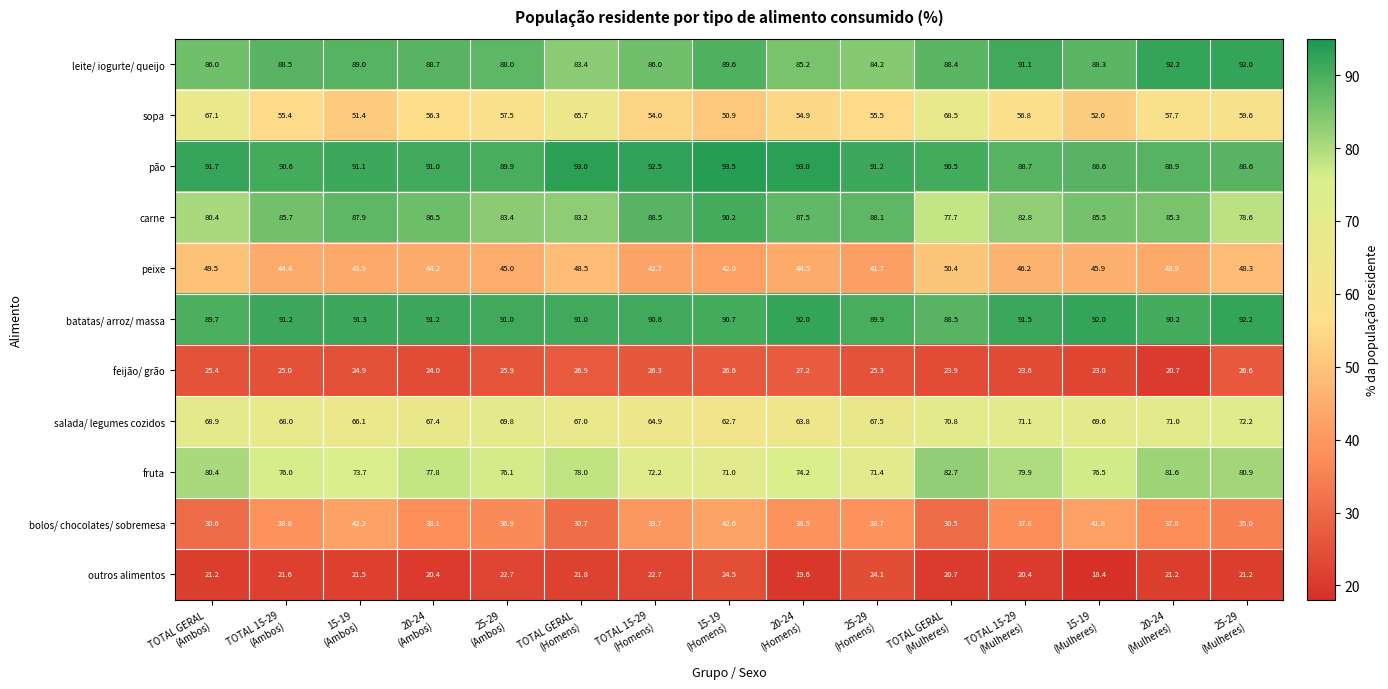

Which series has the widest spread of values?

sopa